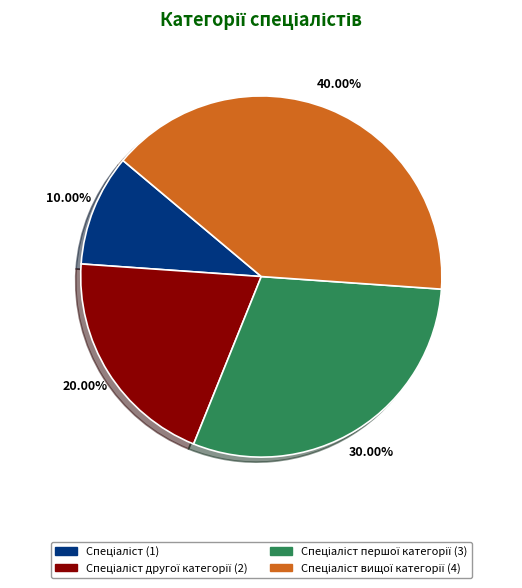

Is there a majority slice in this chart?

No